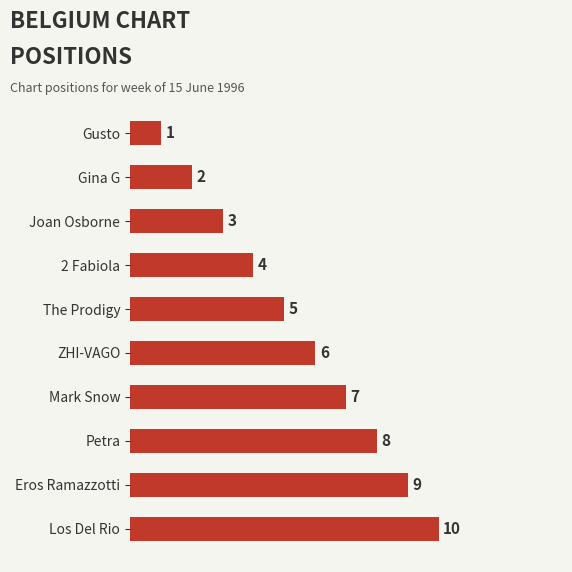

How many data points are less than 6?

5